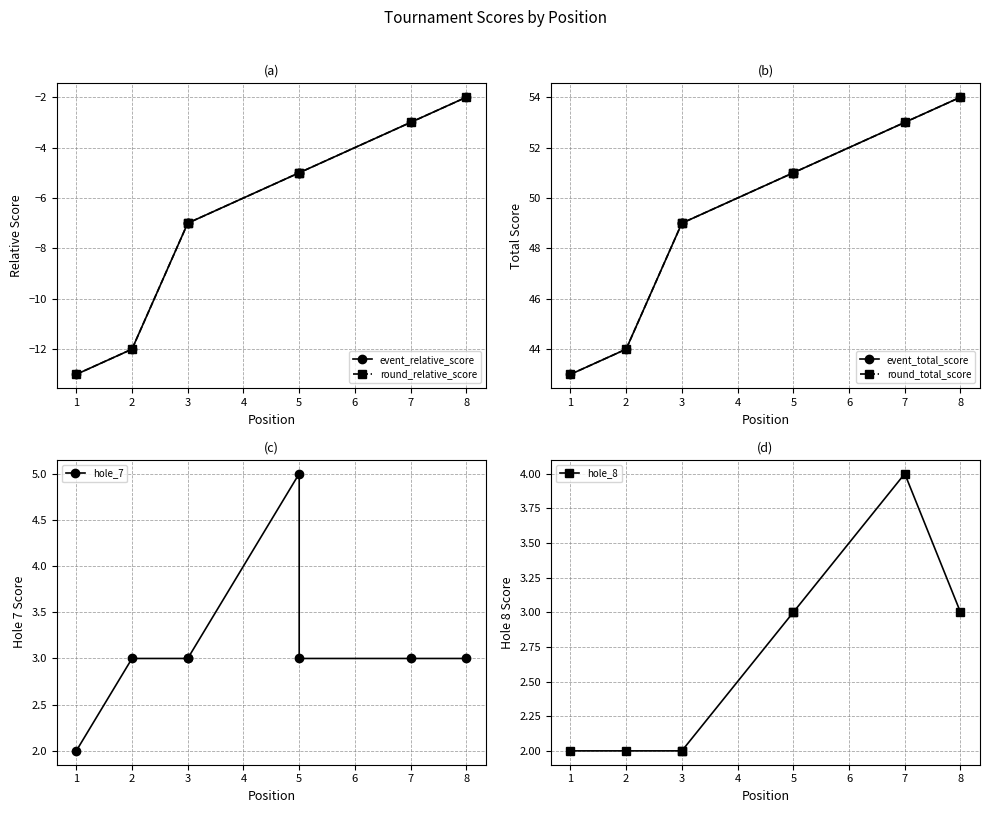

Reading right to left, transcribe all the data shown in this chart.

event_relative_score: -2	-3	-5	-5	-7	-7	-12	-13
round_relative_score: -2	-3	-5	-5	-7	-7	-12	-13
event_total_score: 54	53	51	51	49	49	44	43
round_total_score: 54	53	51	51	49	49	44	43
hole_7: 3	3	3	5	3	3	3	2
hole_8: 3	4	3	3	2	2	2	2